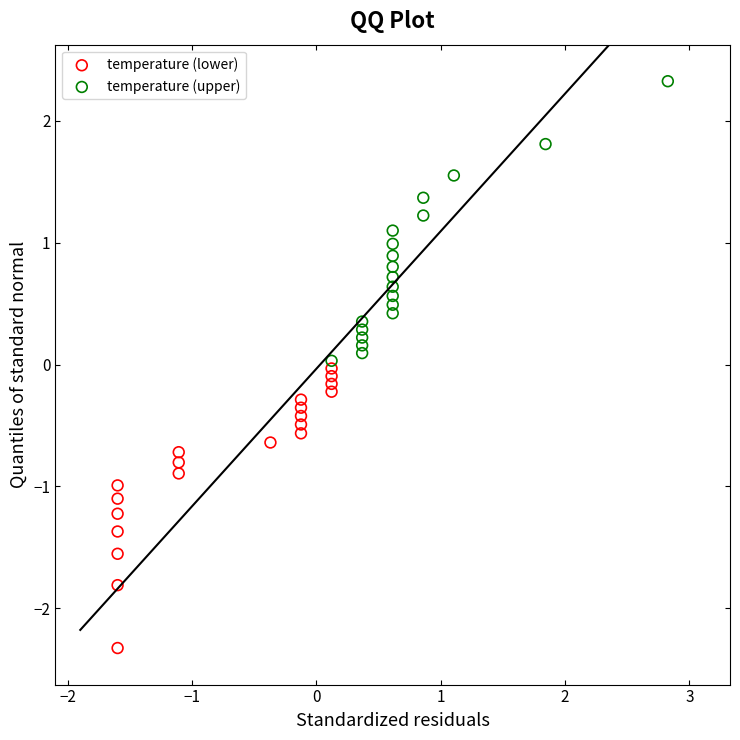

Which series reaches the minimum Y coordinate?

temperature (lower)